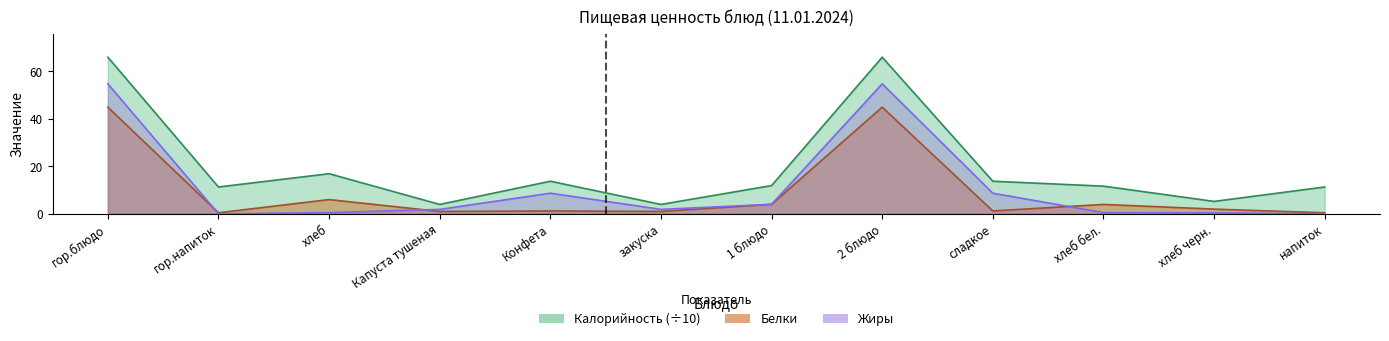

Reading right to left, what are all the values shown in this chart?

Калорийность: 11.3	5.2	11.7	13.7	66.0	11.9	4.0	13.7	4.0	16.9	11.3	66.0
Белки: 0.4	2.0	4.0	1.2	45.0	4.0	1.0	1.2	1.0	6.0	0.4	45.0
Жиры: 0.0	0.4	0.5	8.7	54.8	4.0	1.9	8.7	1.9	0.5	0.0	54.8